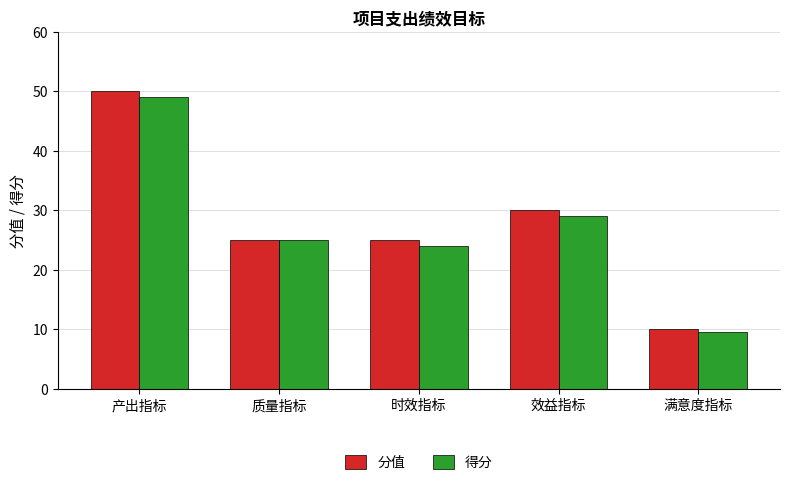

What is the spread (max minus min) of values at 时效指标?

1.0